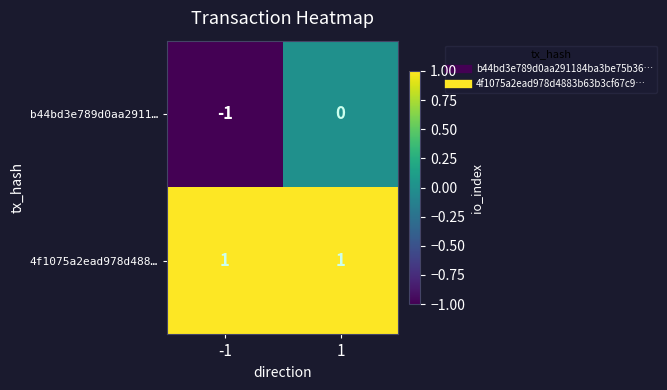

Which series has the largest range (max minus min)?

b44bd3e789d0aa2911…